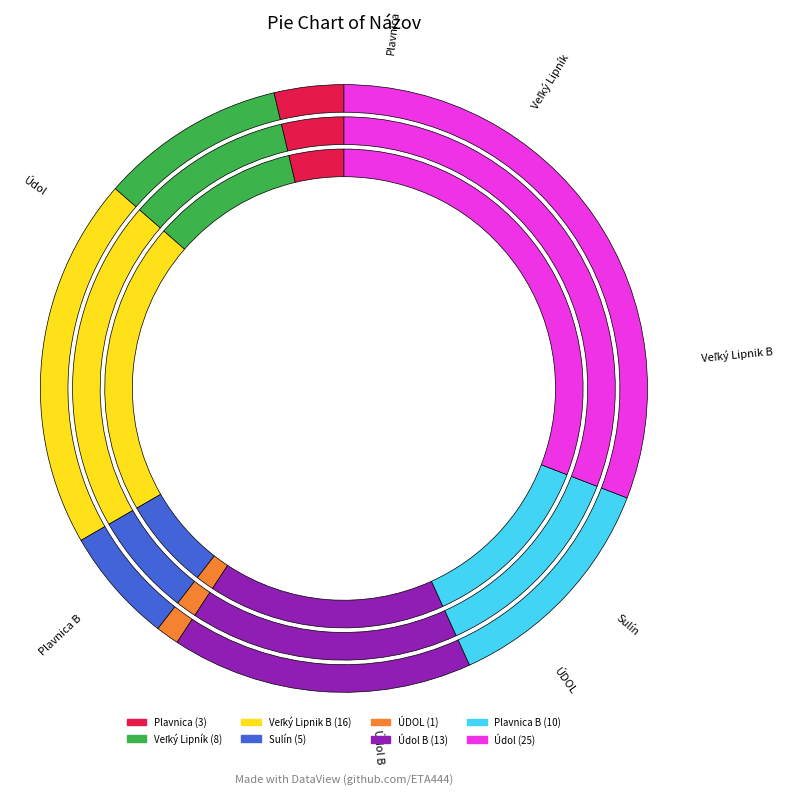

Approximately how many times larger is the value at Plavnica B compared to Plavnica?

3.3